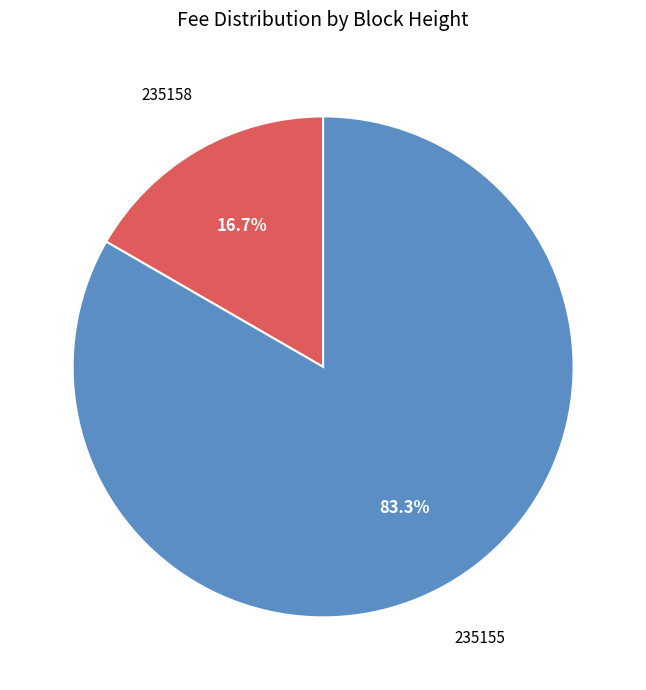

Does any single category account for the majority?

Yes